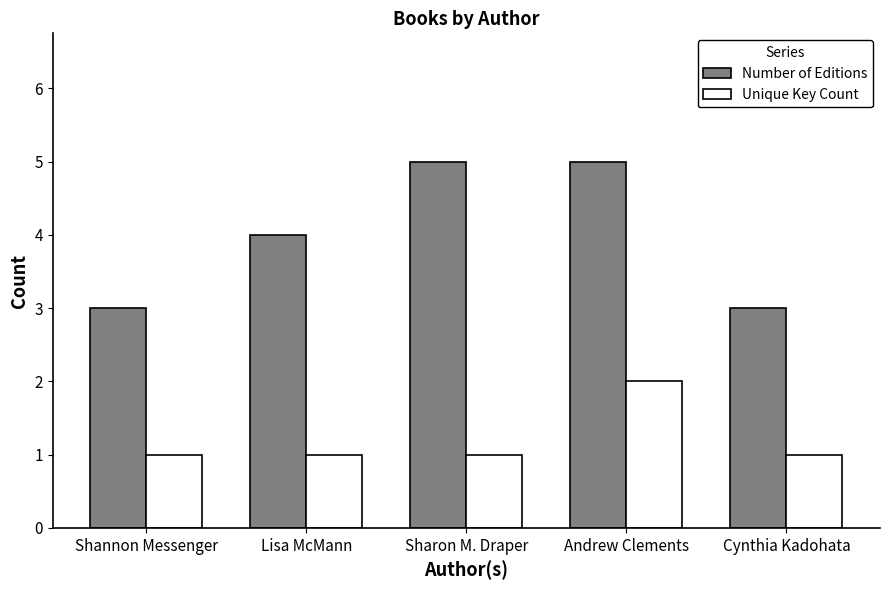

At which category is the sum across all series the highest?

Andrew Clements